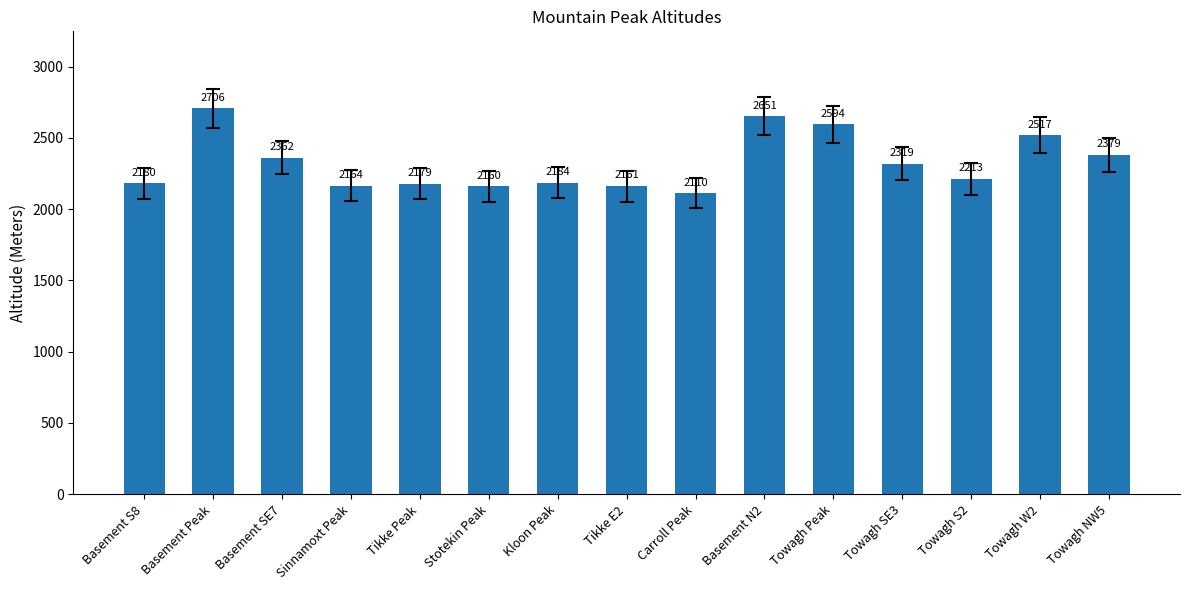

Where does the data first go above 2213?

Basement Peak